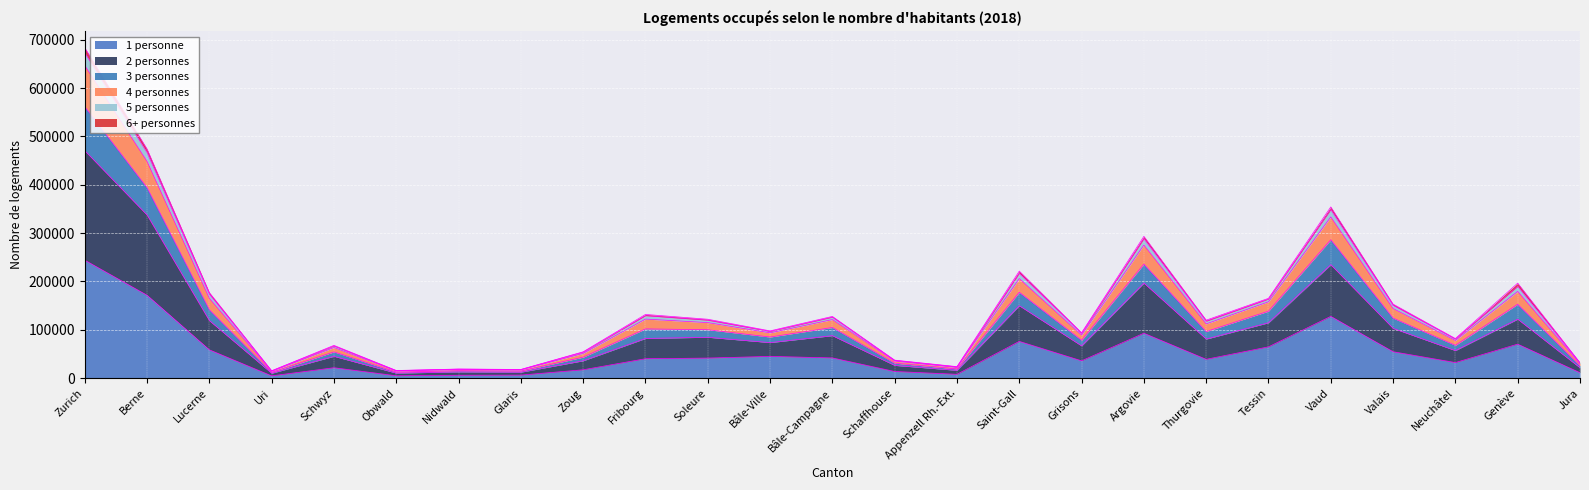

What is the label of the 15th point from the right?

Soleure